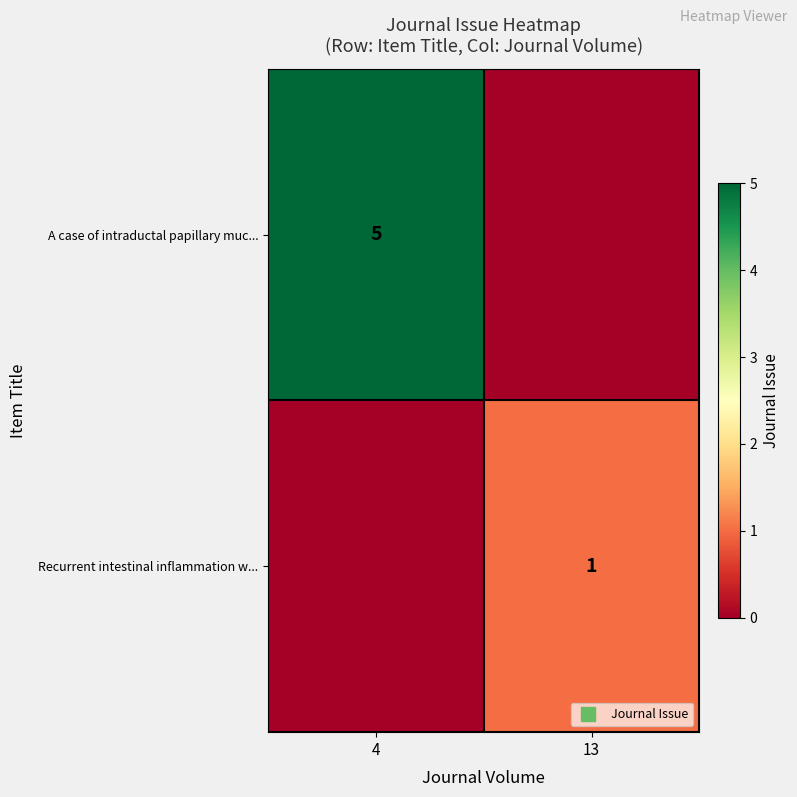

What is the sum of all Recurrent intestinal inflammation w... values?

1